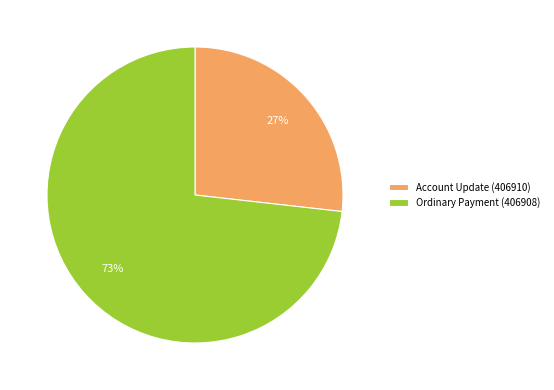

Does Ordinary Payment (406908) represent more than half of the total?

Yes